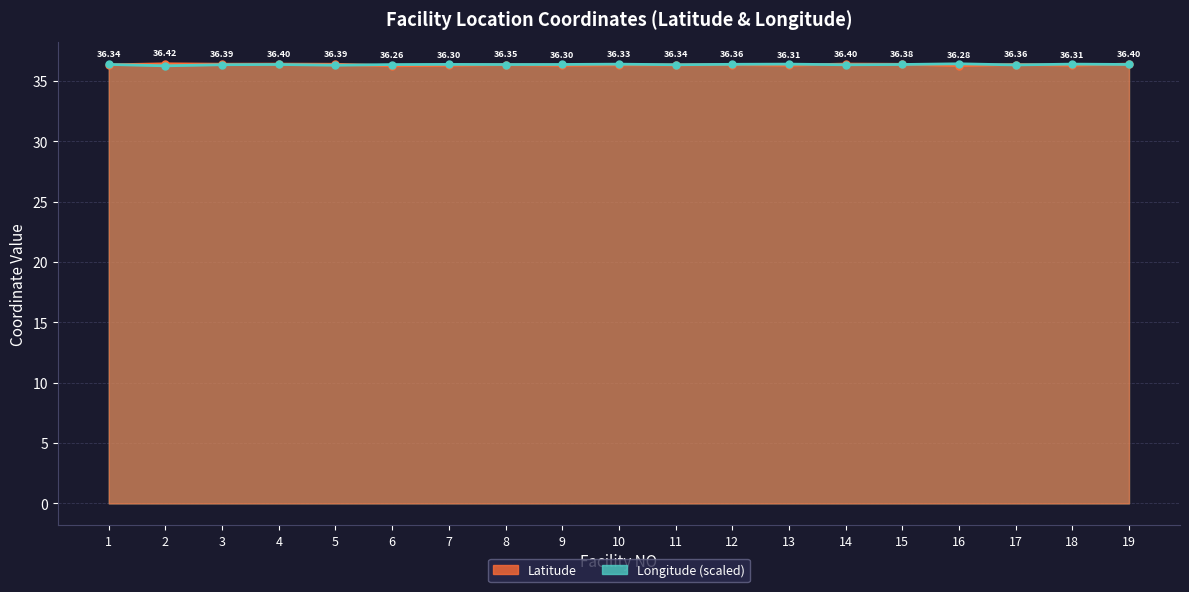

What is the minimum value shown in the chart?

36.3